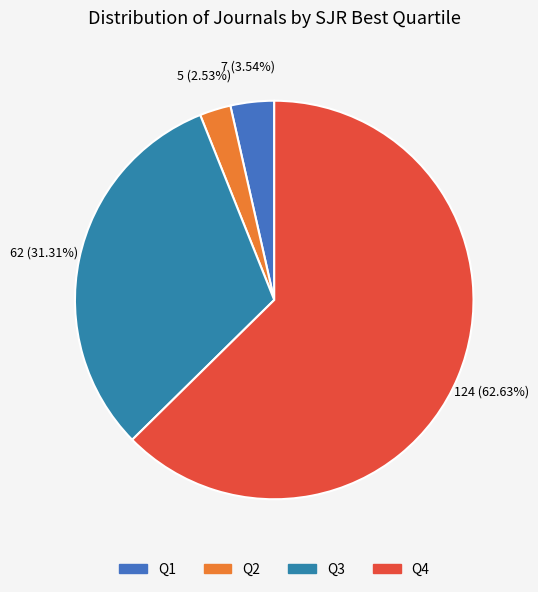

To the nearest percent, what is the combined percentage of Q4 and Q2?

65%